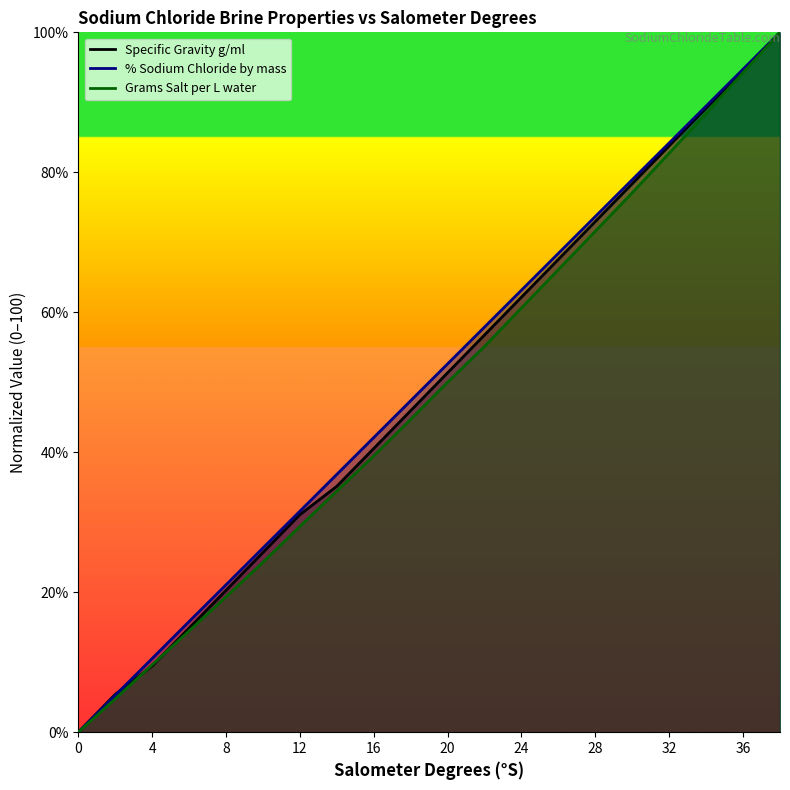

Which series has the widest spread of values?

% Sodium Chloride by mass